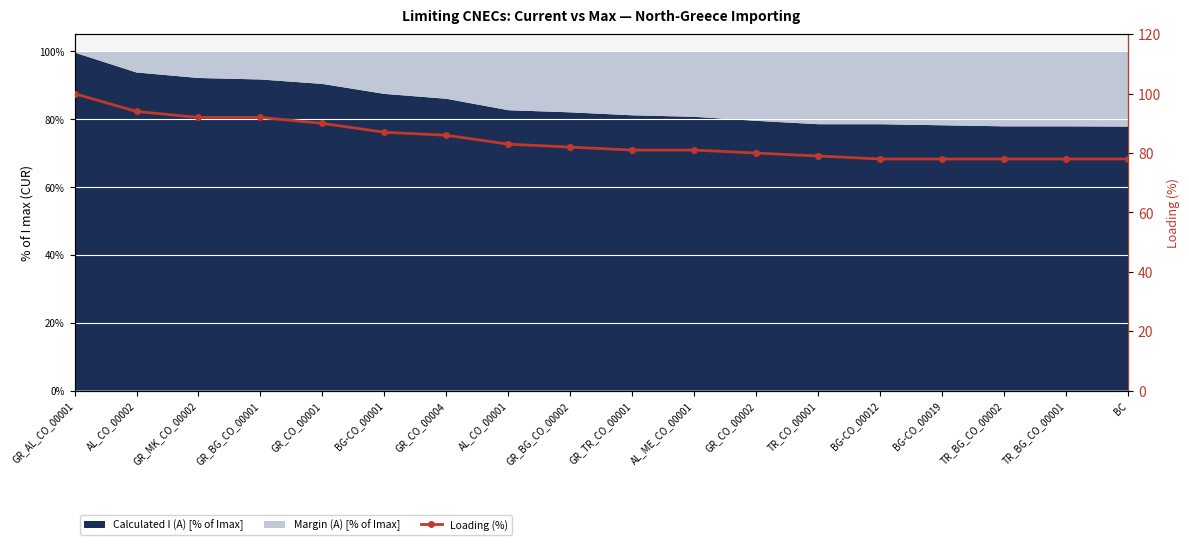

Reading right to left, extract all data points from this chart.

BC=78	TR_BG_CO_00001=78	TR_BG_CO_00002=78	BG-CO_00019=78	BG-CO_00012=78	TR_CO_00001=79	GR_CO_00002=80	AL_ME_CO_00001=81	GR_TR_CO_00001=81	GR_BG_CO_00002=82	AL_CO_00001=83	GR_CO_00004=86	BG-CO_00001=87	GR_CO_00001=90	GR_BG_CO_00001=92	GR_MK_CO_00002=92	AL_CO_00002=94	GR_AL_CO_00001=100